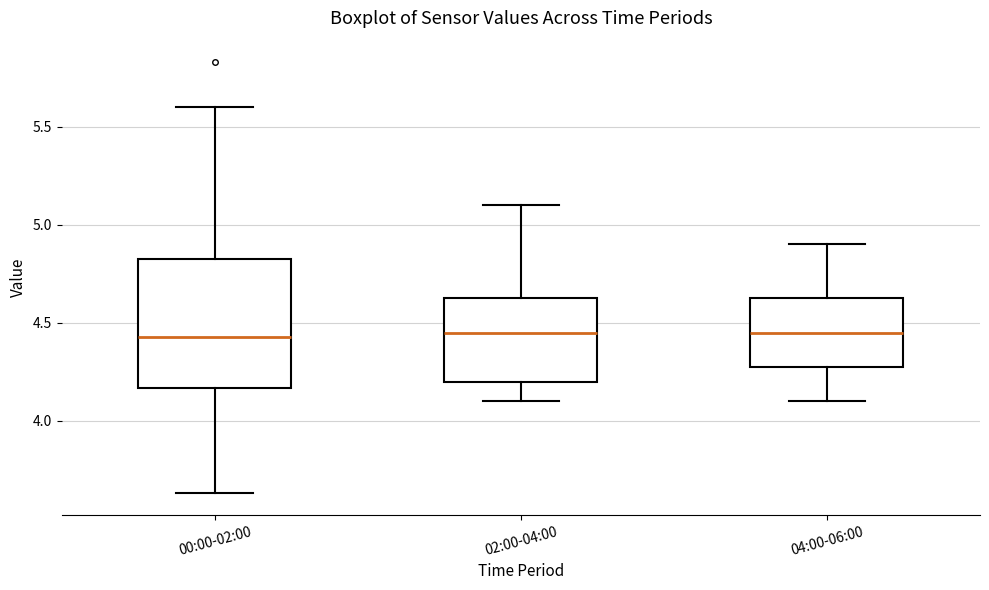

Reading left to right, read every box against the y-axis: the position of its median line, the range the box covers, and the ends of its whiskers. The values are not printed on the chart, so give them approximately, as read against the axis.

00:00-02:00: median 4.45, box 4.15 to 4.85, whiskers 3.65 to 5.60
02:00-04:00: median 4.45, box 4.20 to 4.65, whiskers 4.10 to 5.10
04:00-06:00: median 4.45, box 4.30 to 4.65, whiskers 4.10 to 4.90